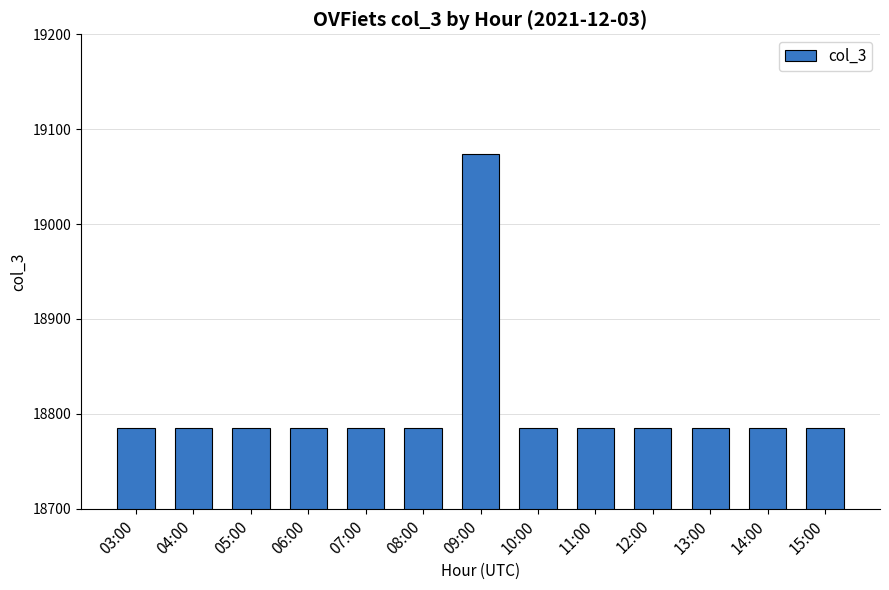

Approximately how many times larger is the value at 04:00 compared to 09:00?

1.0